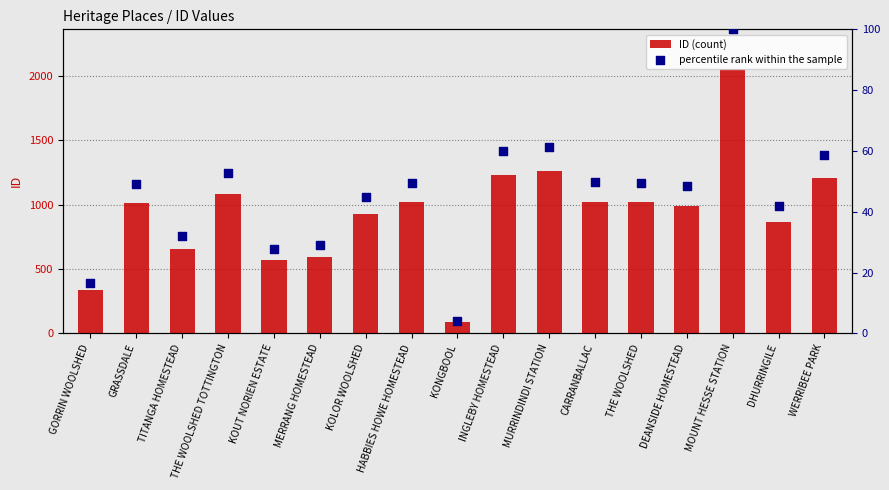

At how many categories does at least one series exceed 1105?

4